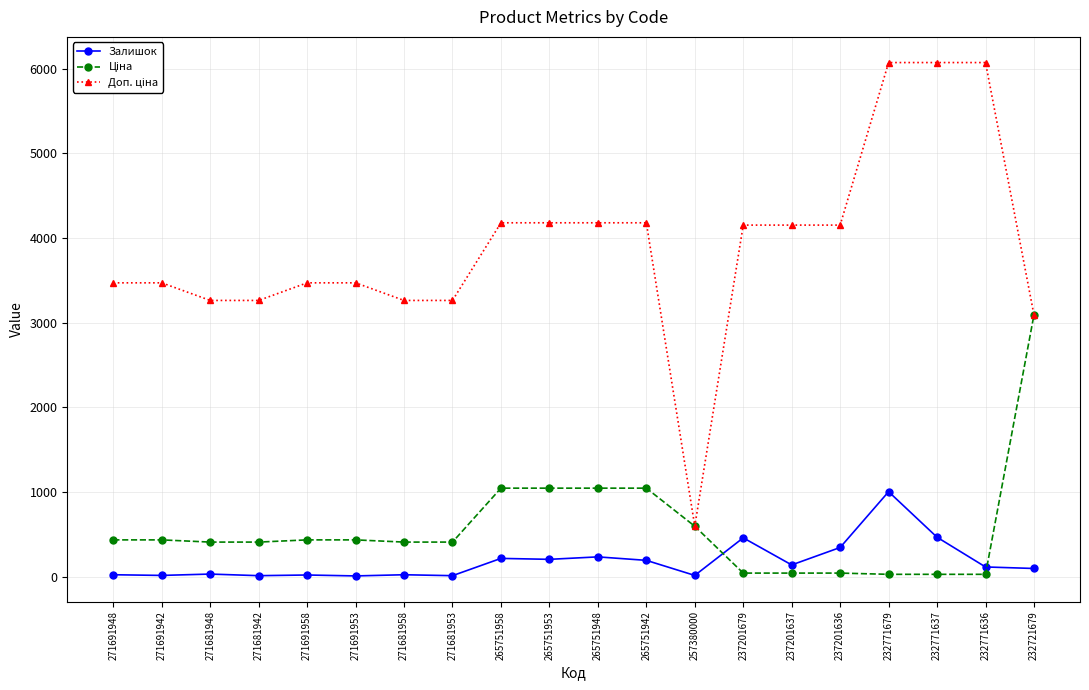

What is the maximum value for Залишок?

1003.0